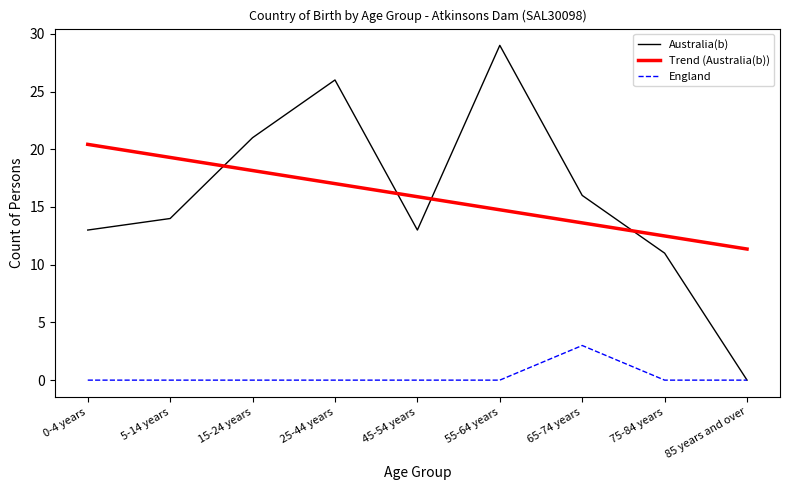

What is the maximum value shown in the chart?

29.0